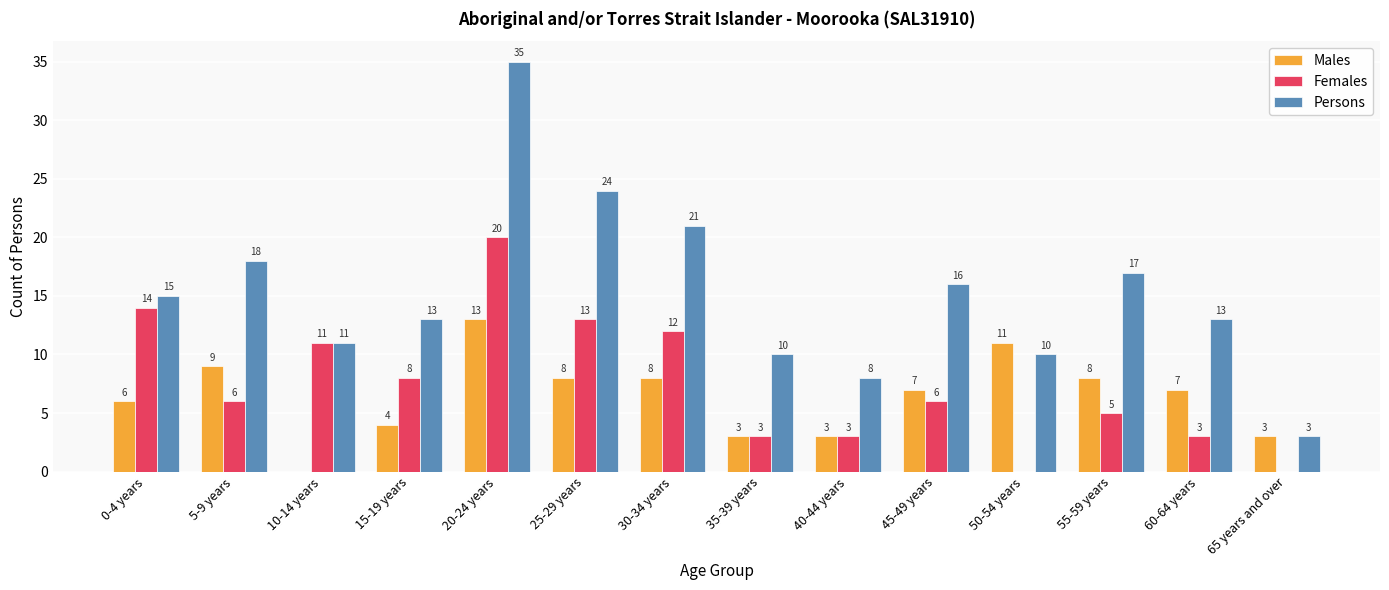

Where is Persons nearest to the value 19?

5-9 years